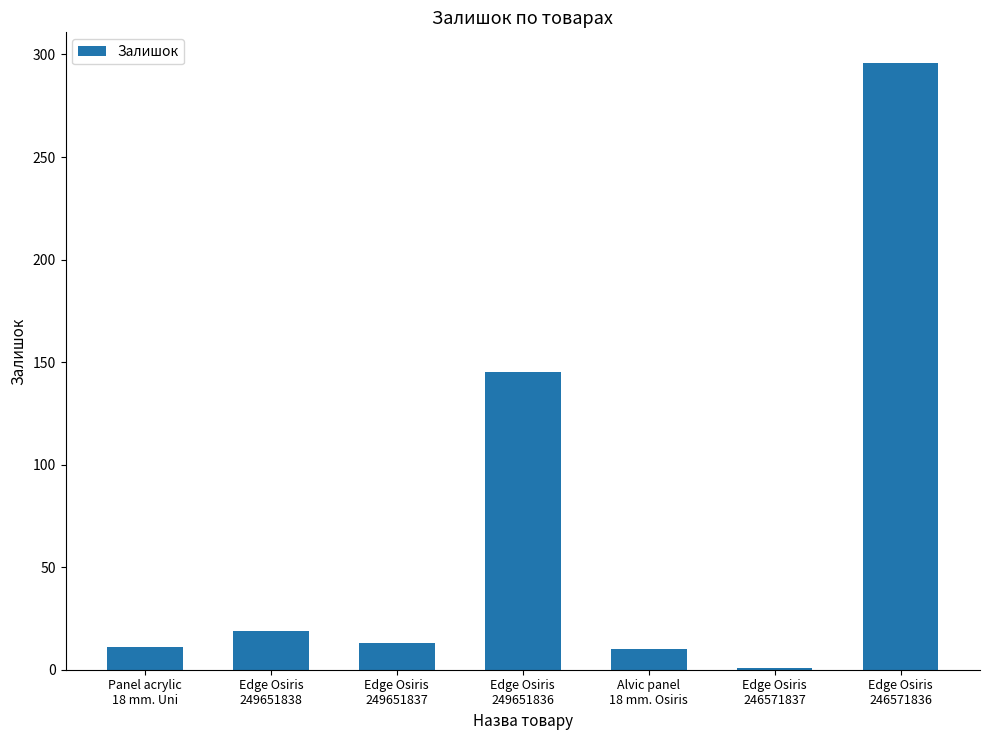

What is the change in value from Panel acrylic
18 mm. Uni to Edge Osiris
246571836?

+285